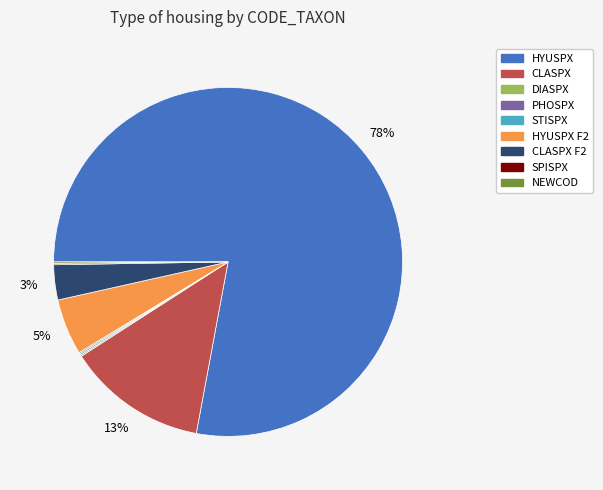

Is there any slice that represents more than half of the pie?

Yes